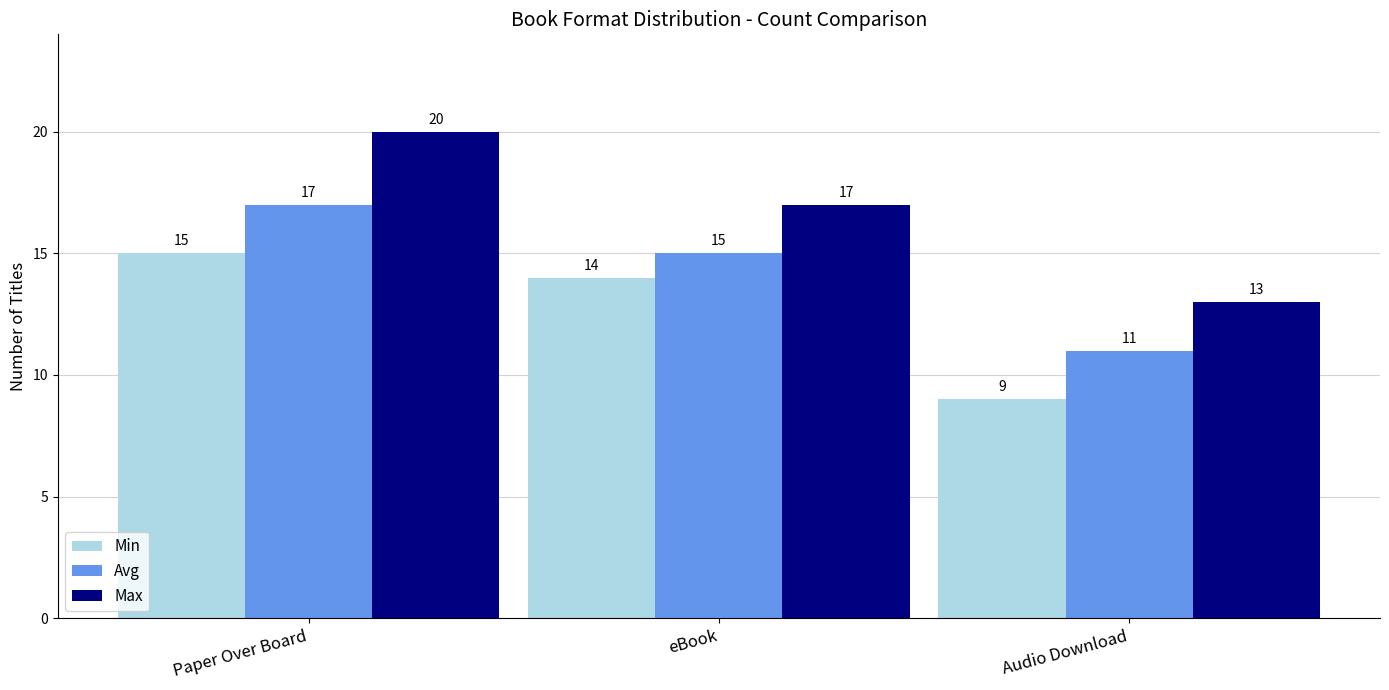

Are the bars horizontal?

No